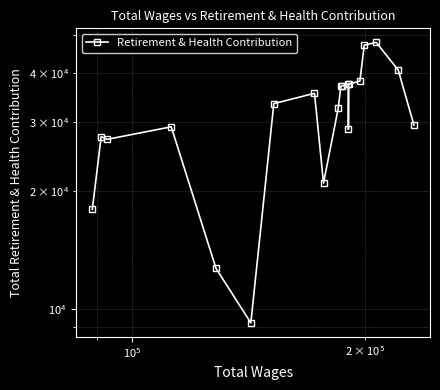

How many values are below 33495?

10